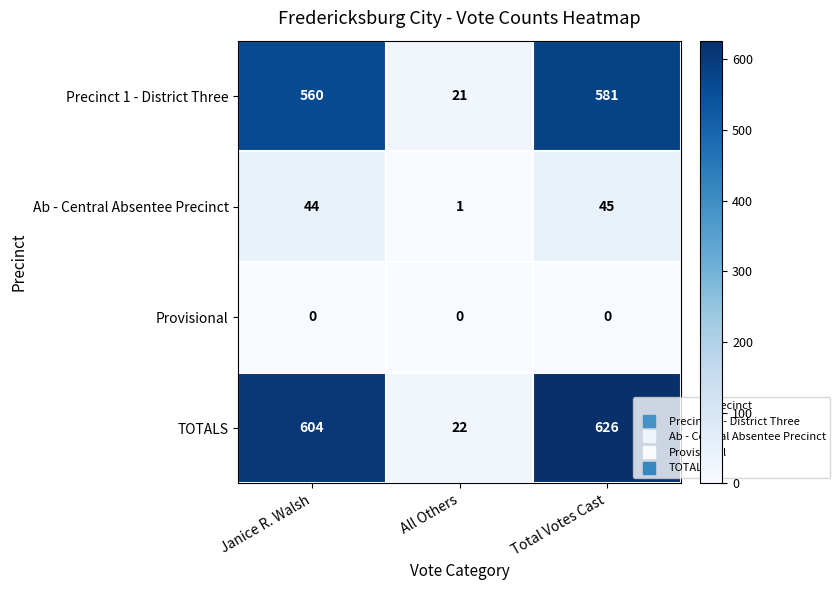

Is it true that Provisional equals 0 at Total Votes Cast?

True